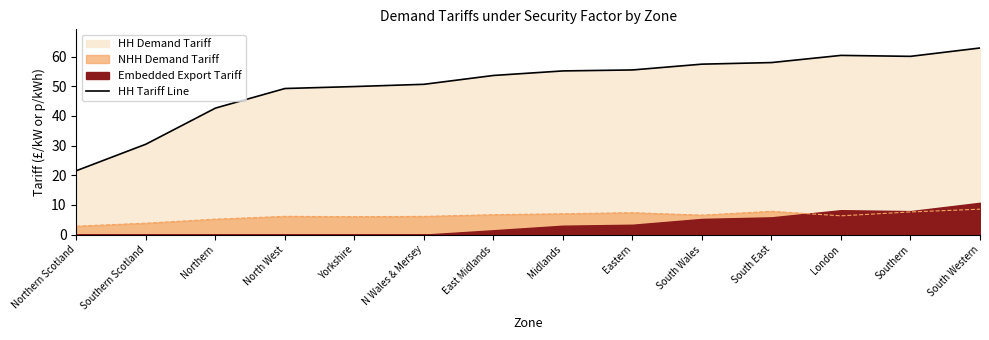

Reading left to right, list all the values displayed in this chart.

Northern Scotland=21.6	Southern Scotland=30.5	Northern=42.6	North West=49.2	Yorkshire=49.9	N Wales & Mersey=50.6	East Midlands=53.6	Midlands=55.2	Eastern=55.5	South Wales=57.4	South East=58.0	London=60.4	Southern=60.1	South Western=62.9